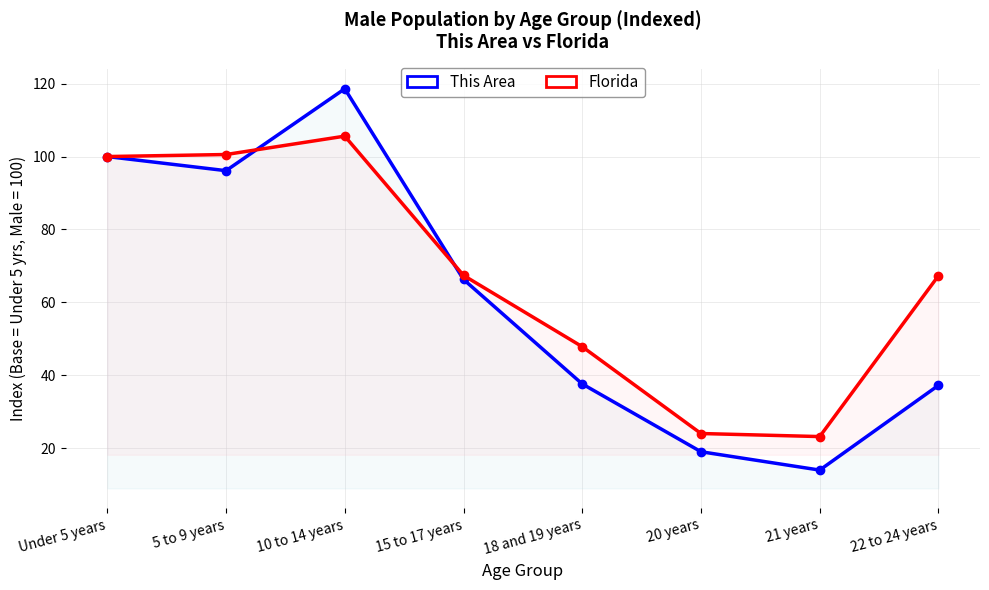

How many times do Florida and This Area cross each other?

2